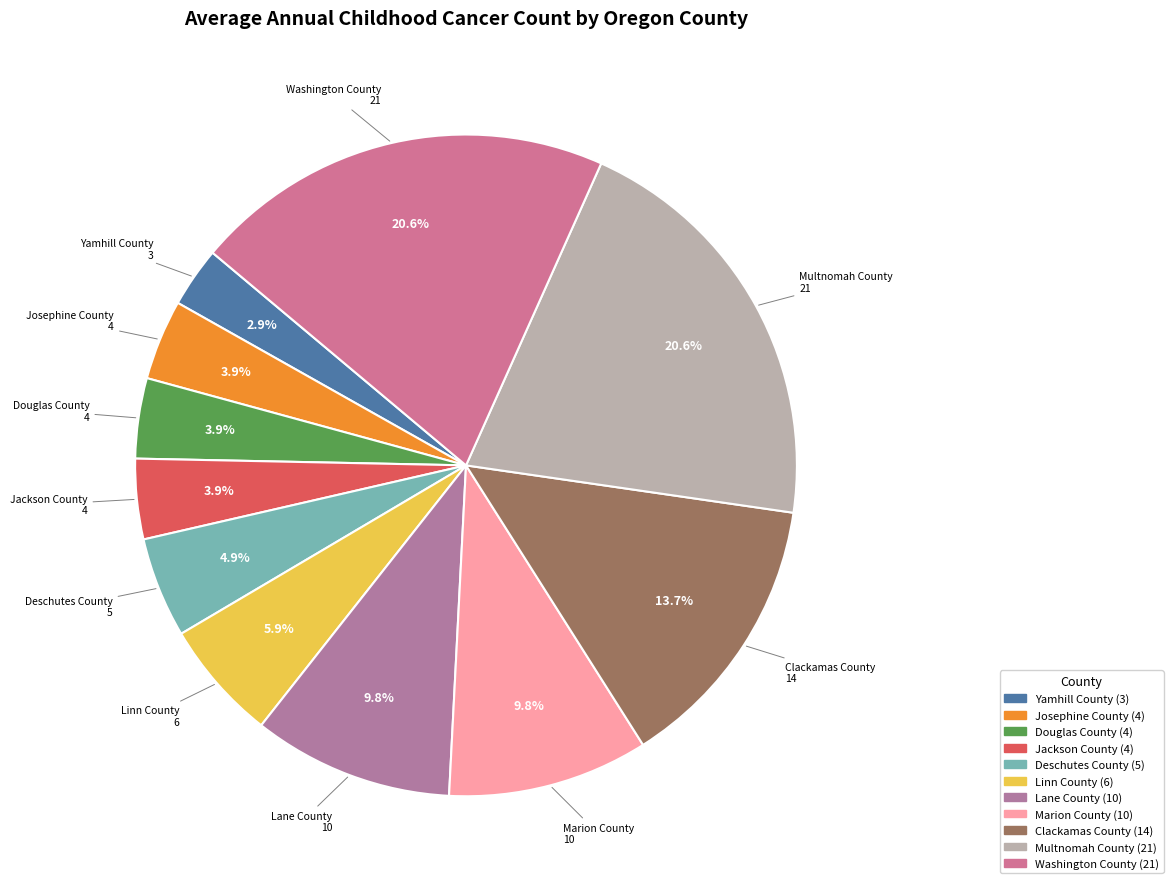

Which slice is the smallest?

Yamhill County